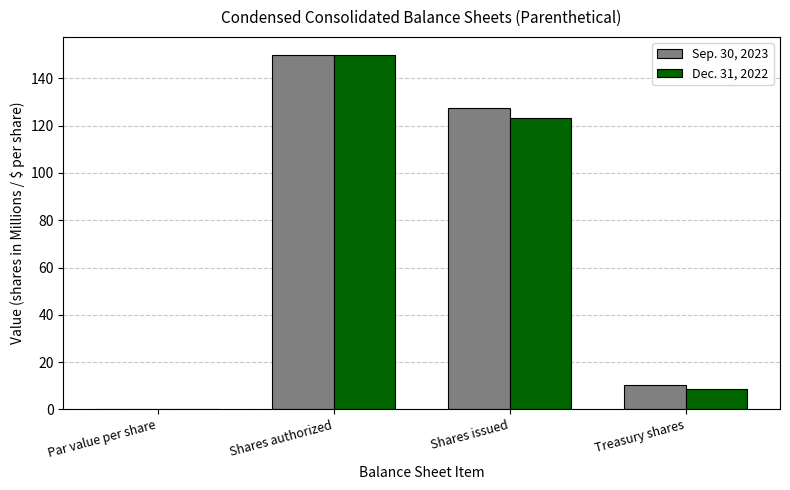

Which series changed the most between Shares issued and Treasury shares?

Sep. 30, 2023